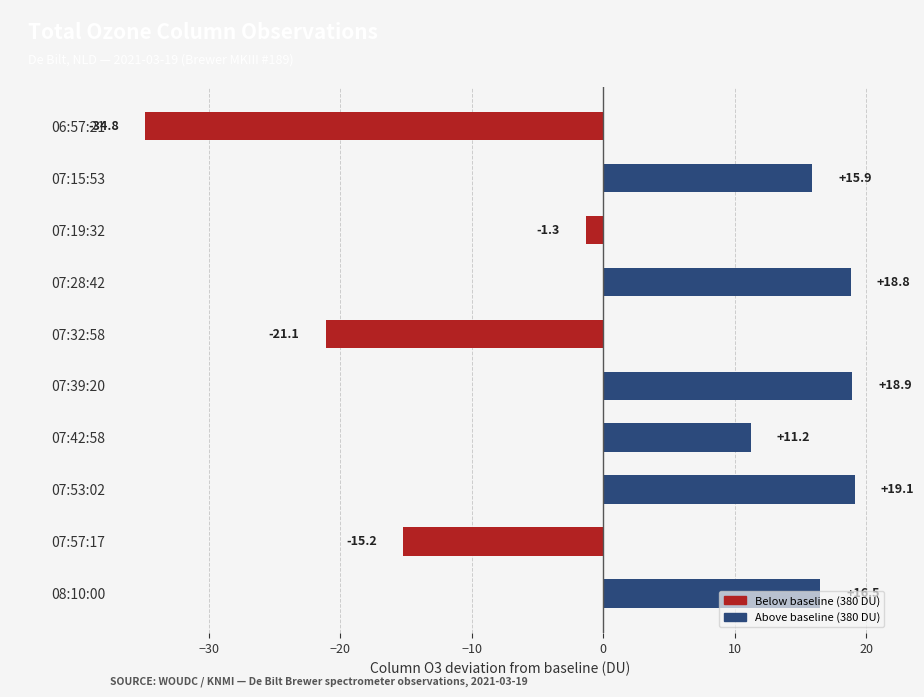

True or false: the data shows -60.8 at 06:57:21.

False